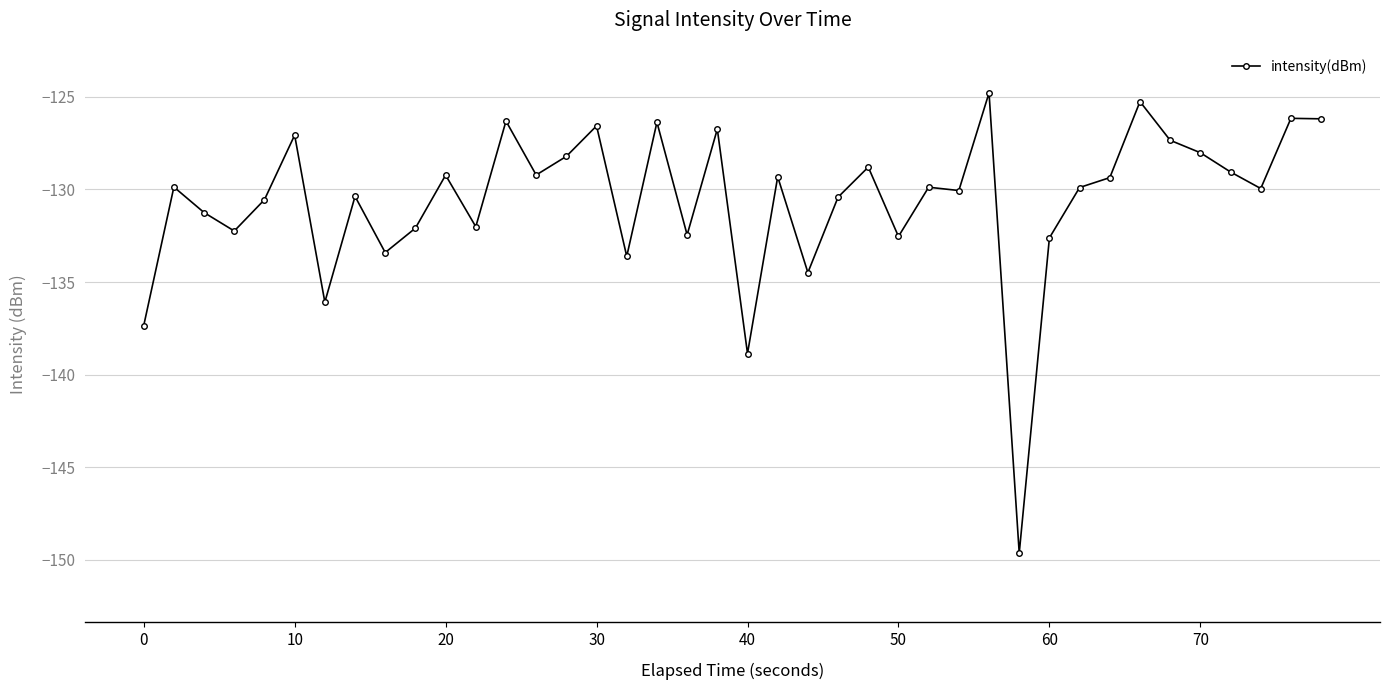

True or false: there are more than 1 points higher than both neighbors.

True